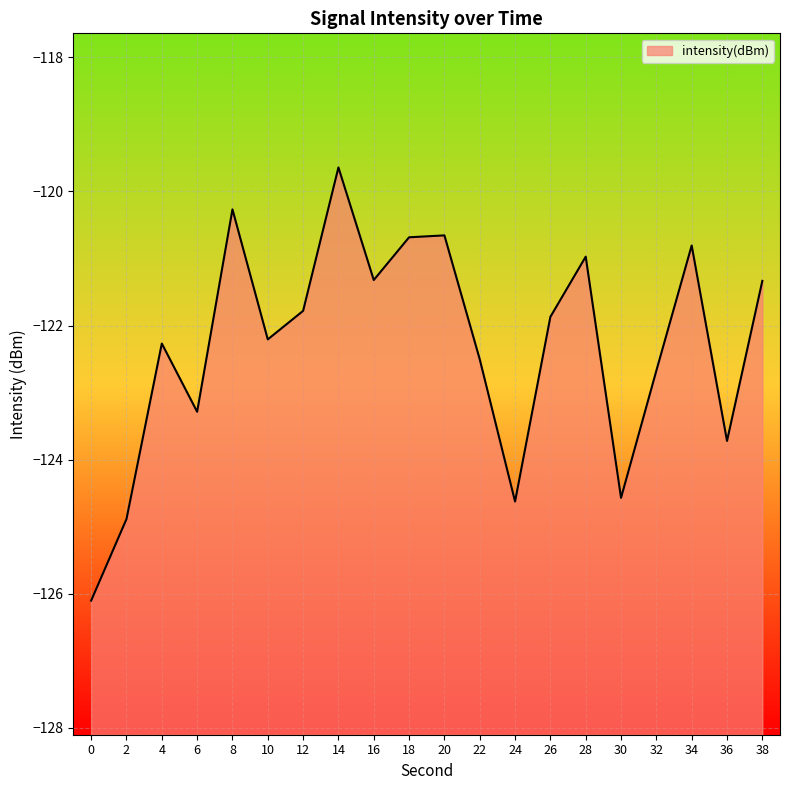

What is the maximum value shown in the chart?

-119.6